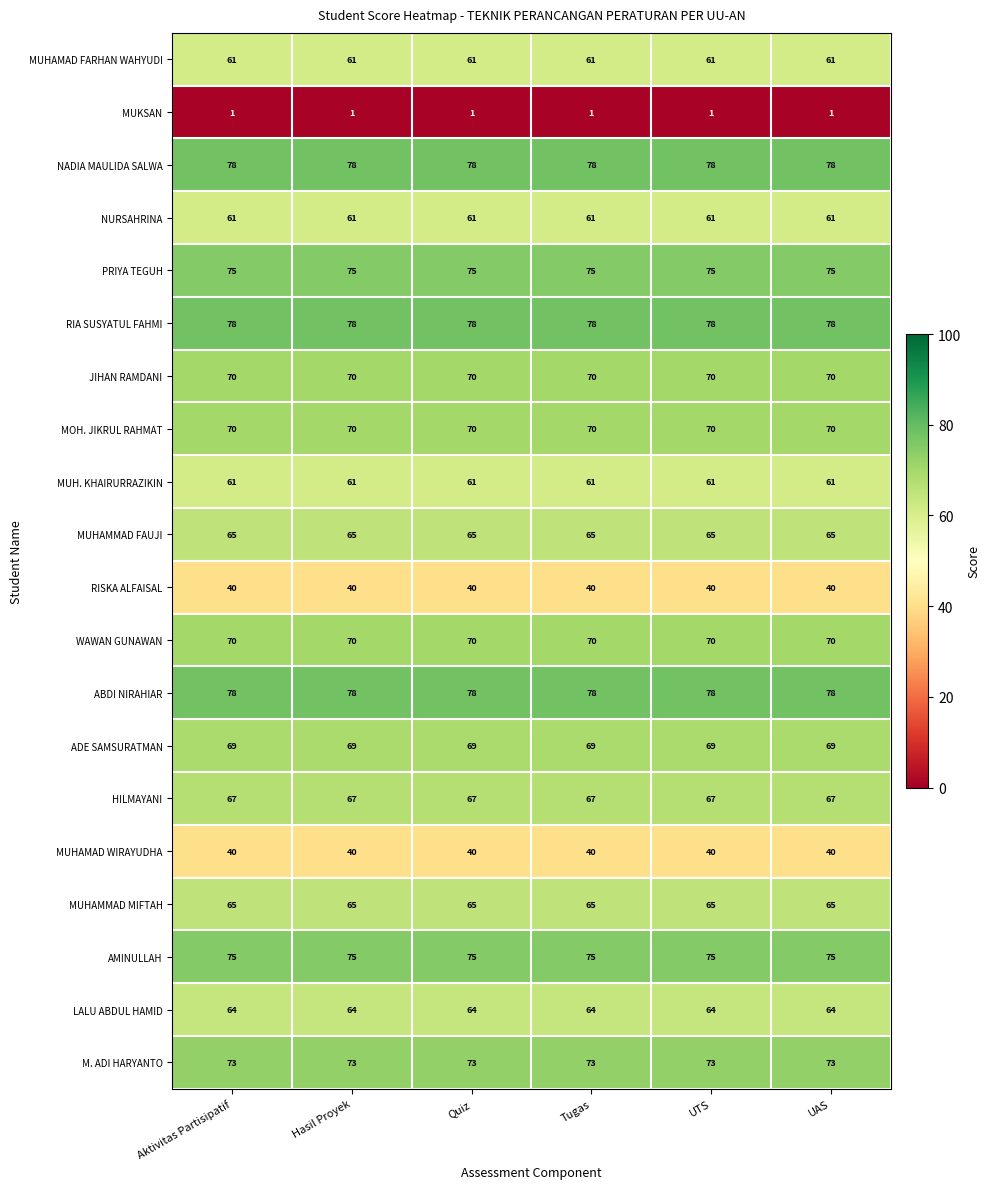

How many data points does each series have?

6